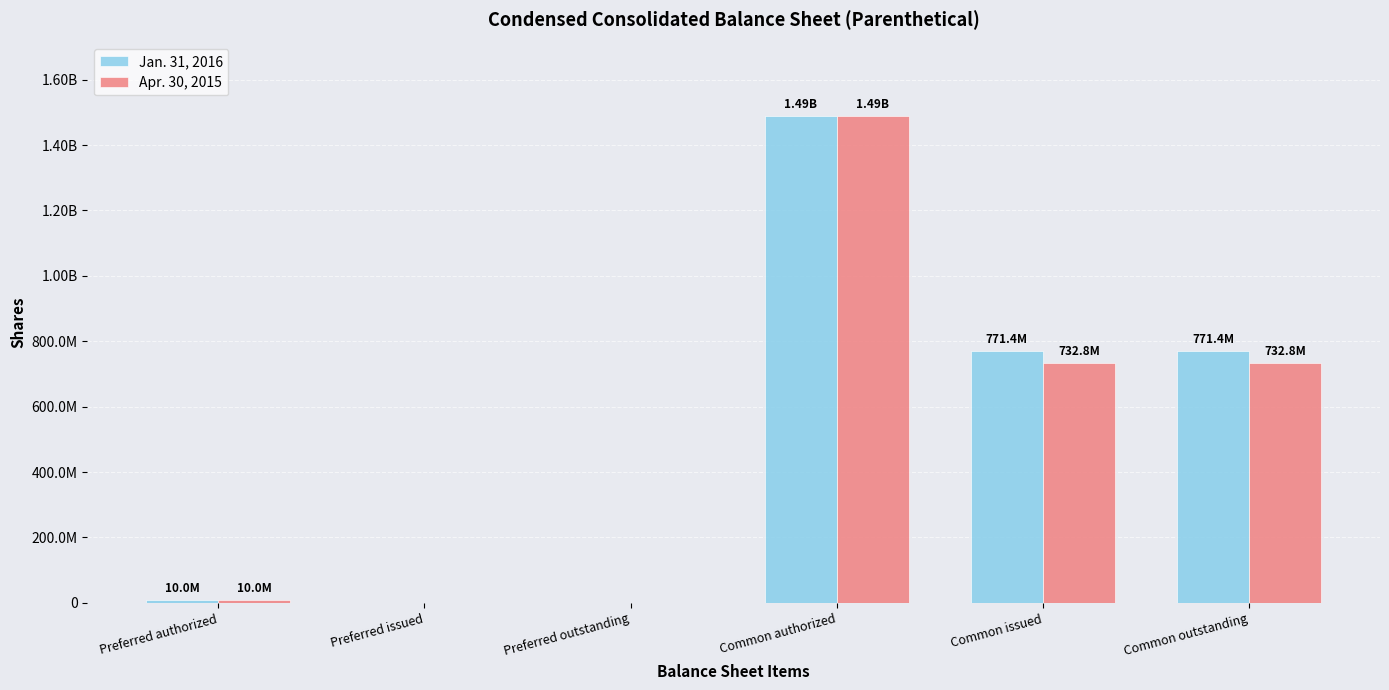

Are the bars horizontal?

No